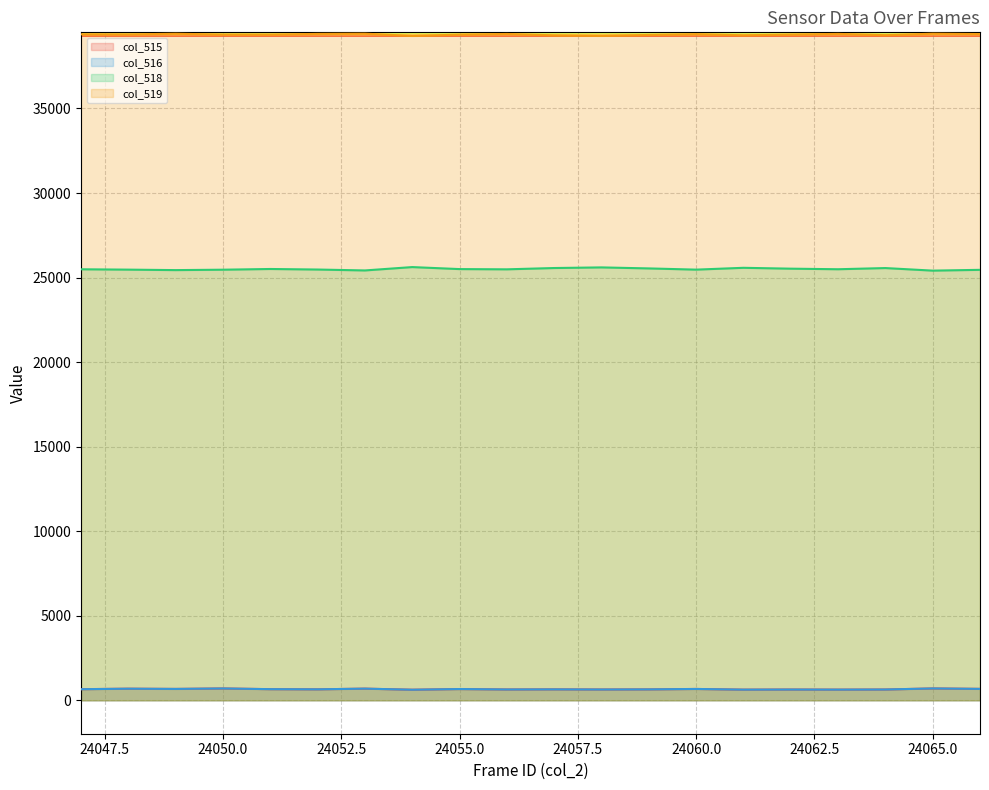

At which category does col_519 reach its first local peak?

24049